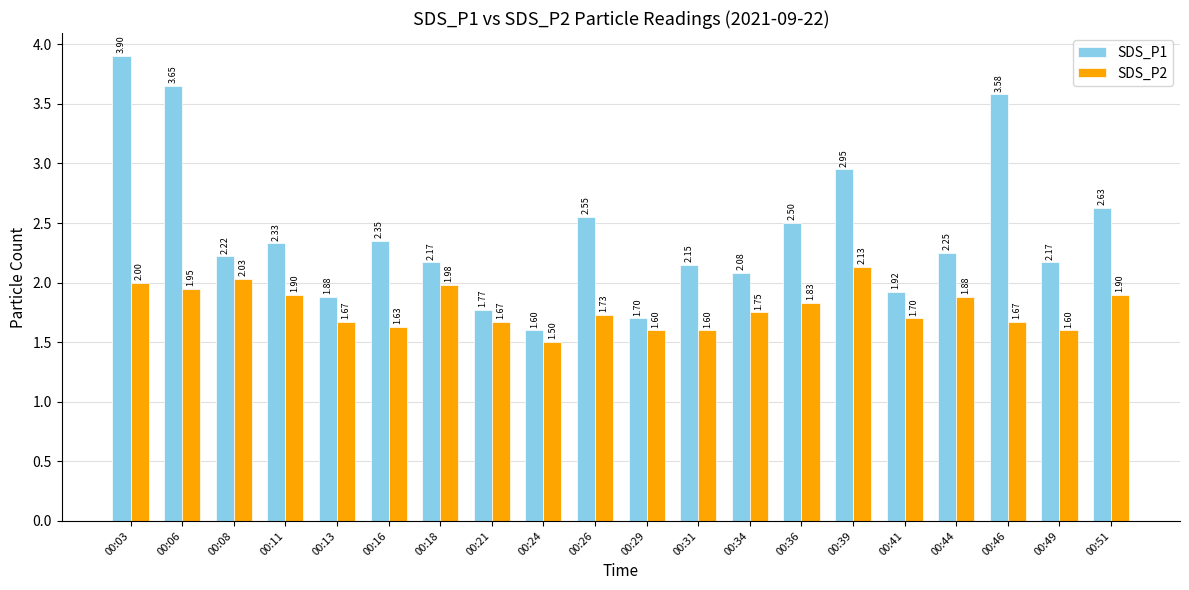

What value does the SDS_P1 series have at 00:36?

2.5